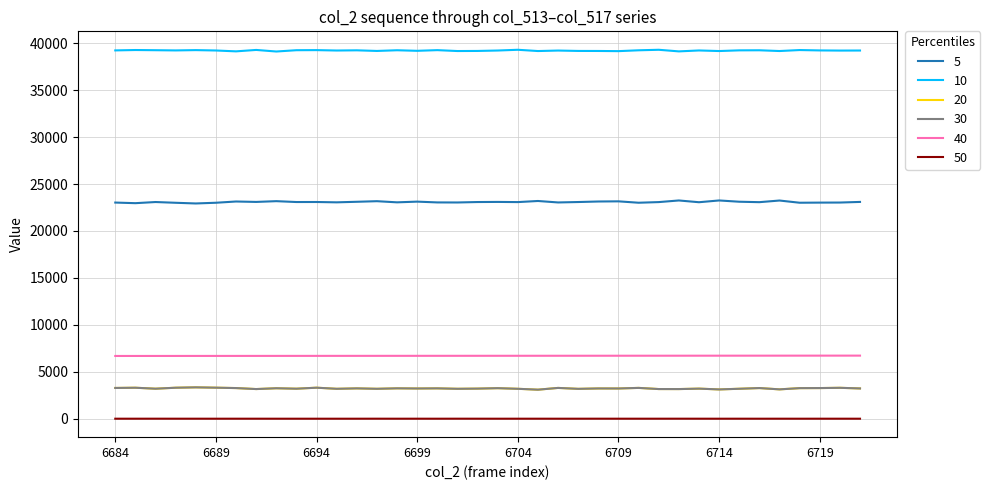

True or false: 40 and 5 intersect in this chart.

False